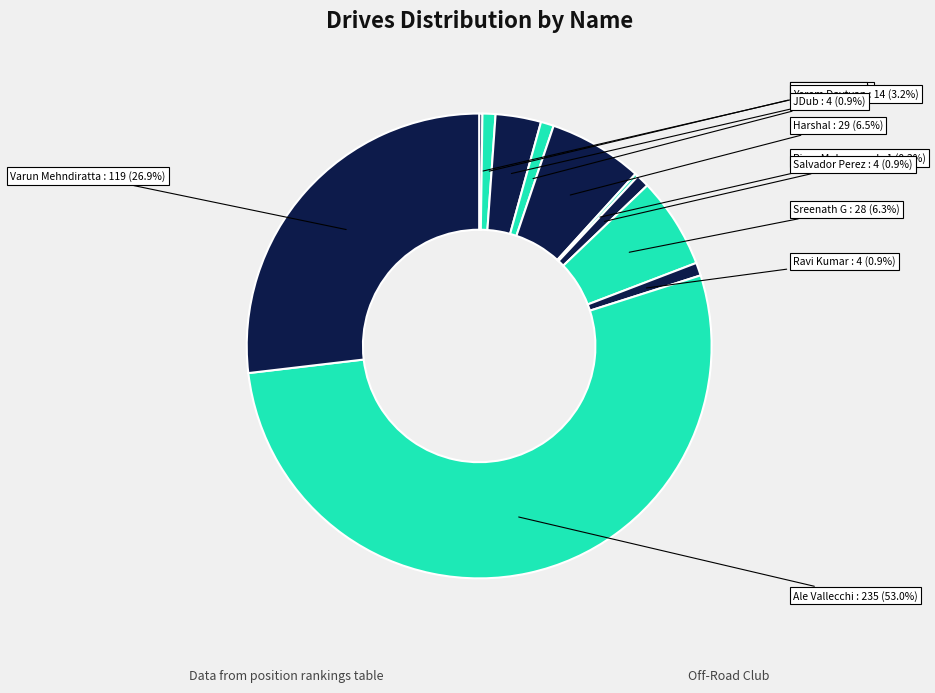

The Yerem Davtyan slice represents 3% of the pie. True or false?

True